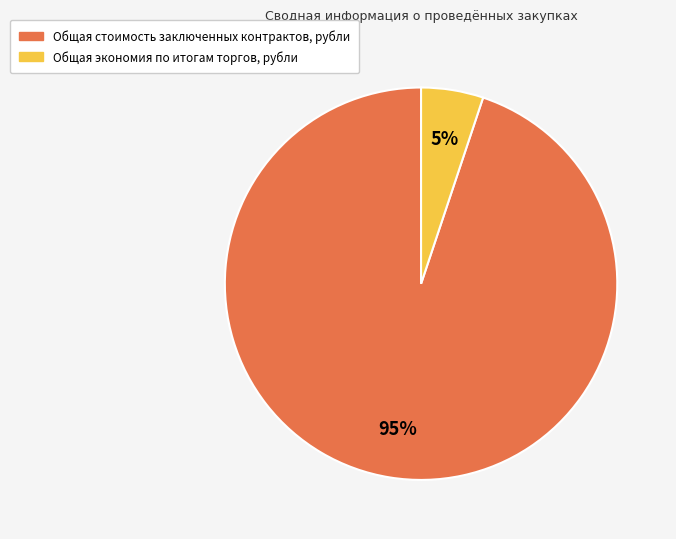

Count the number of slices in the pie.

2